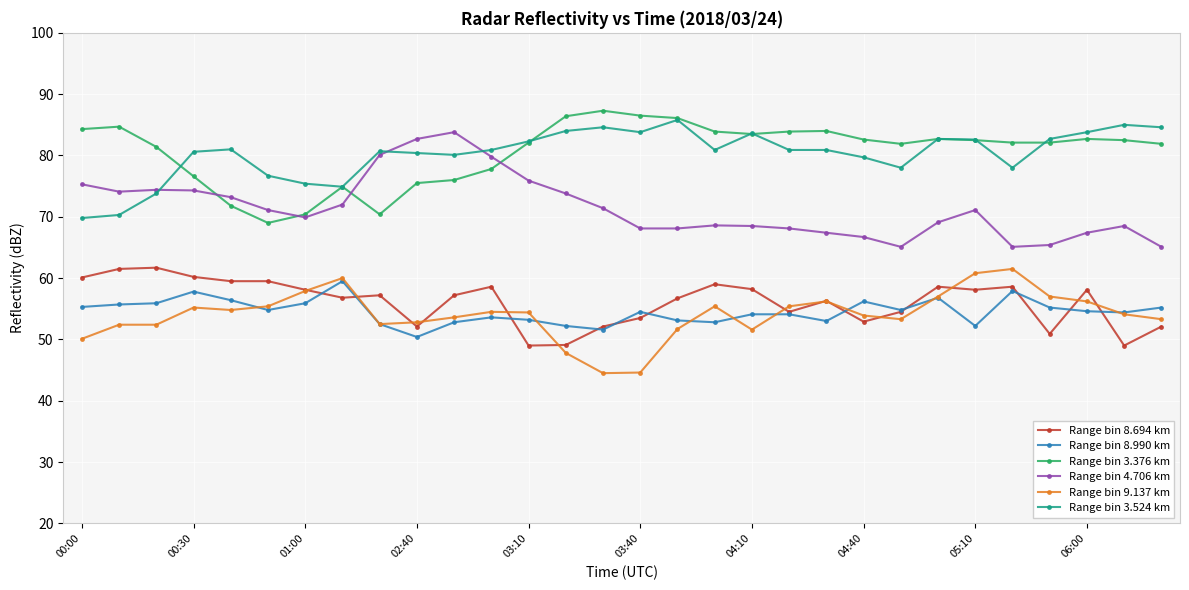

What is the value of the Range bin 8.990 km point at the 8th from the left?

59.5